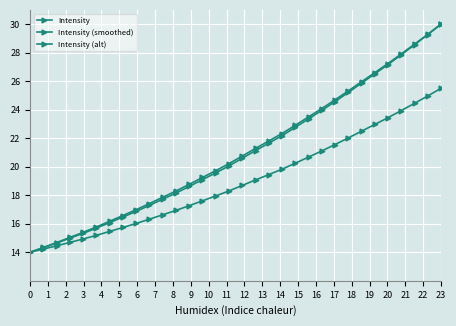

Which series has the largest total across all categories?

Intensity (smoothed)